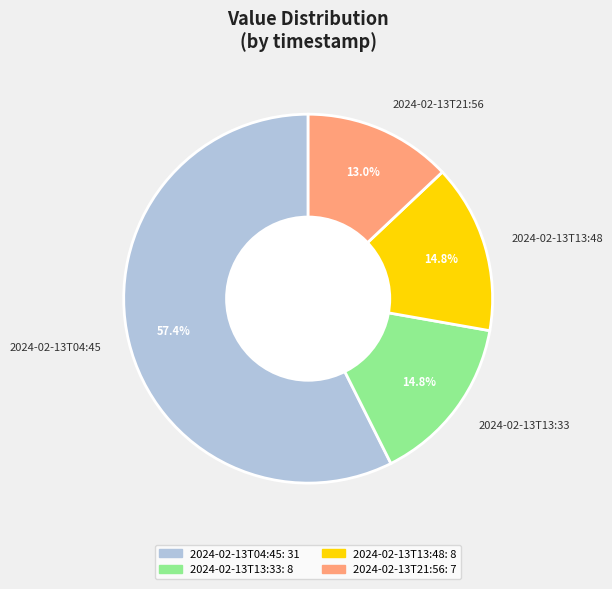

How many segments does this pie chart have?

4